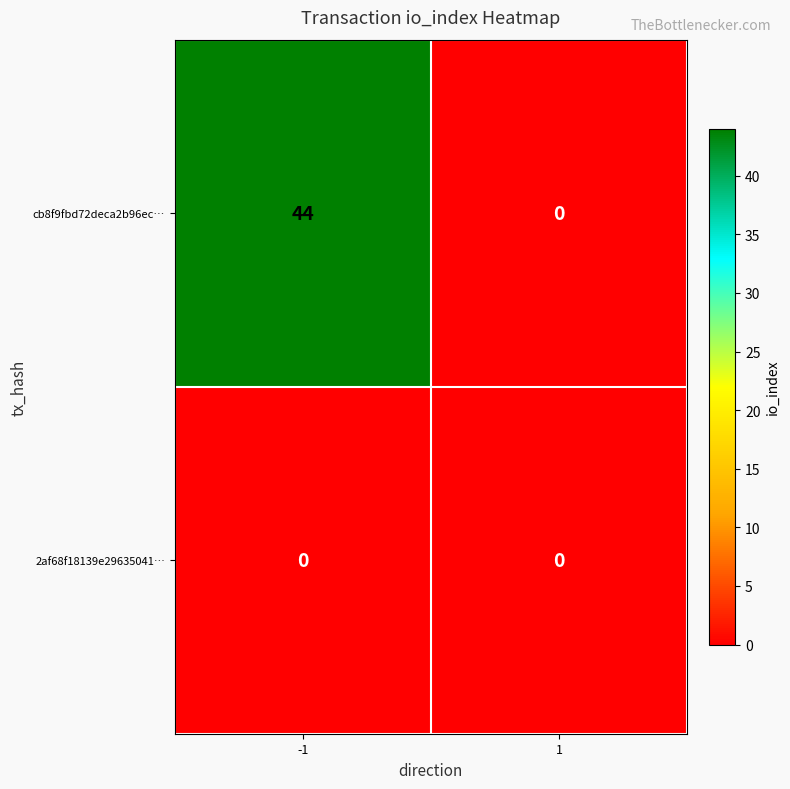

Reading left to right, extract all data points from this chart.

cb8f9fbd72deca2b96ec…: -1=44	1=0
2af68f18139e29635041…: -1=0	1=0